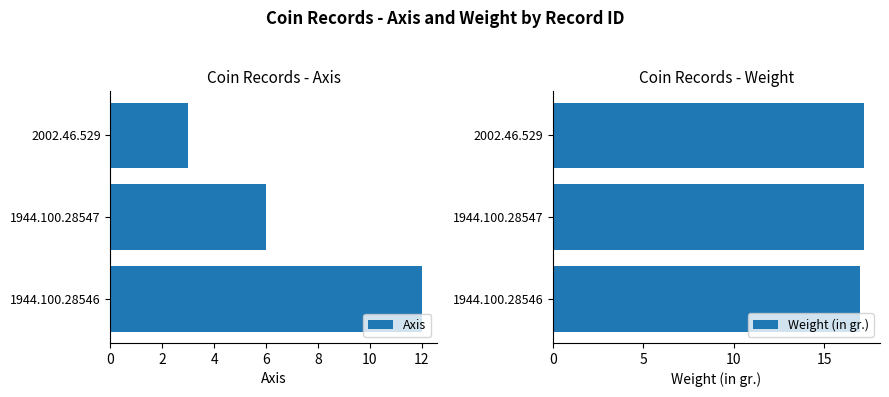

What is the maximum value for Weight (in gr.)?

17.2